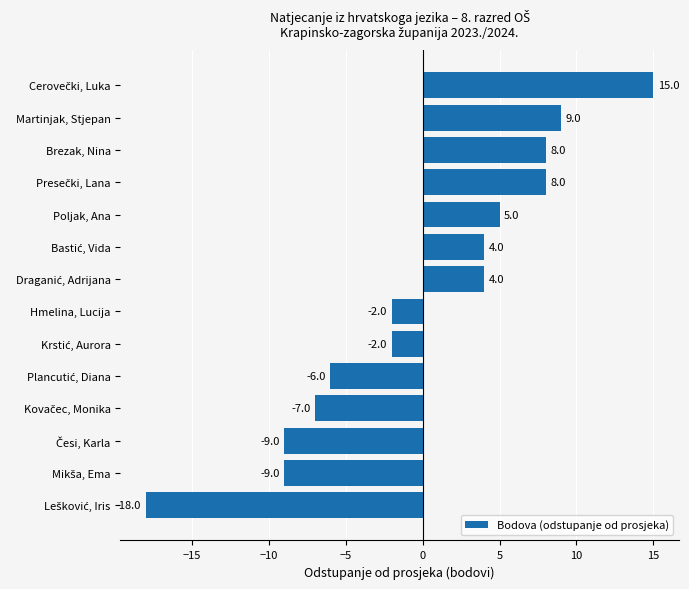

What is the minimum value shown in the chart?

-18